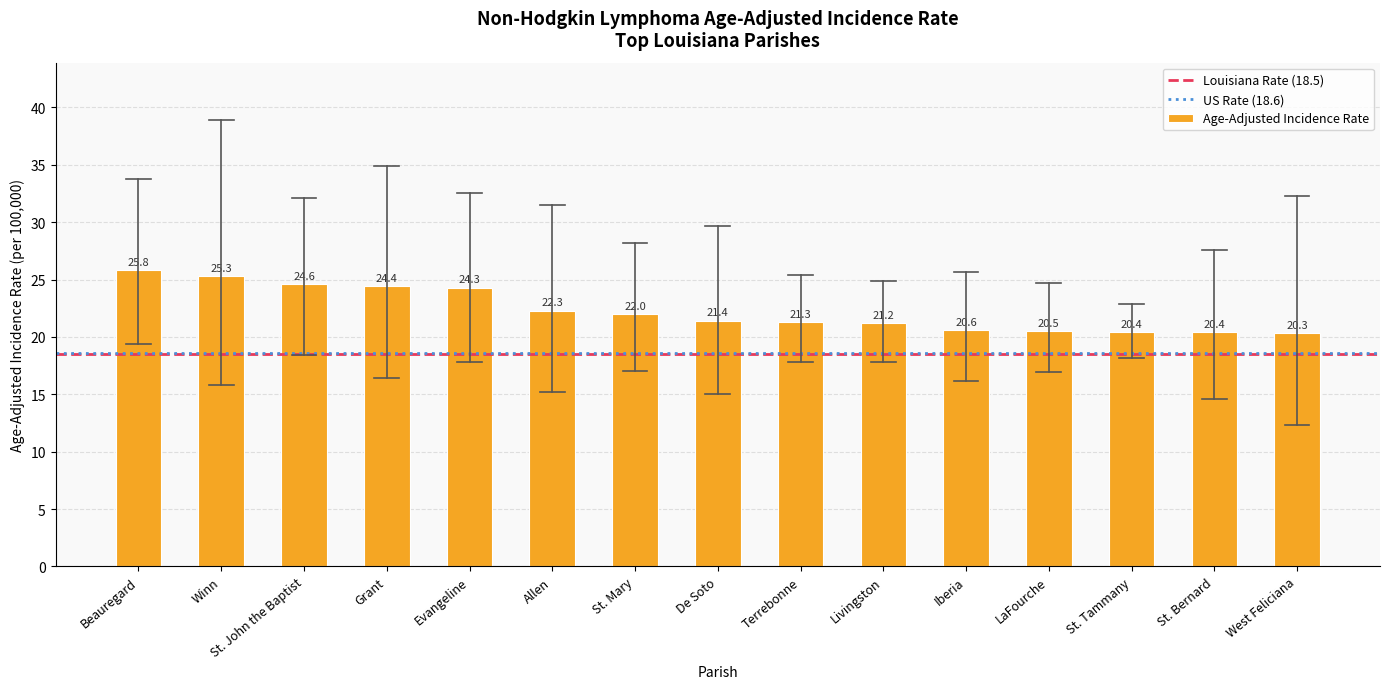

What is the label of the 3rd bar from the right?

St. Tammany